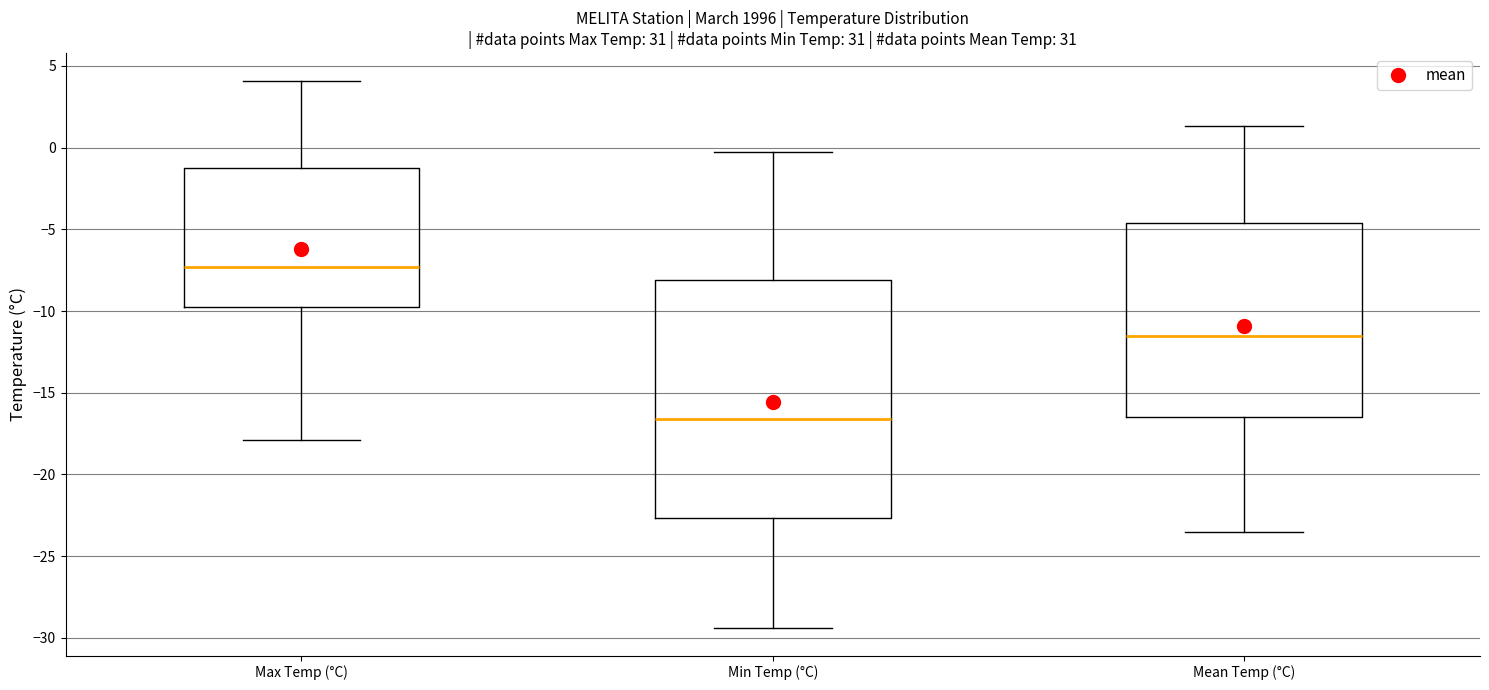

Reading left to right, transcribe this box plot: for each box, give where its median line is, the range the box spans, and where its two whiskers end, as read against the y-axis. The values are not printed on the chart, so give them approximately, as read against the axis.

Max Temp (°C): median -7.5, box -9.5 to -1.0, whiskers -18.0 to 4.0
Min Temp (°C): median -16.5, box -22.5 to -8.0, whiskers -29.5 to -0.5
Mean Temp (°C): median -11.5, box -16.5 to -4.5, whiskers -23.5 to 1.5